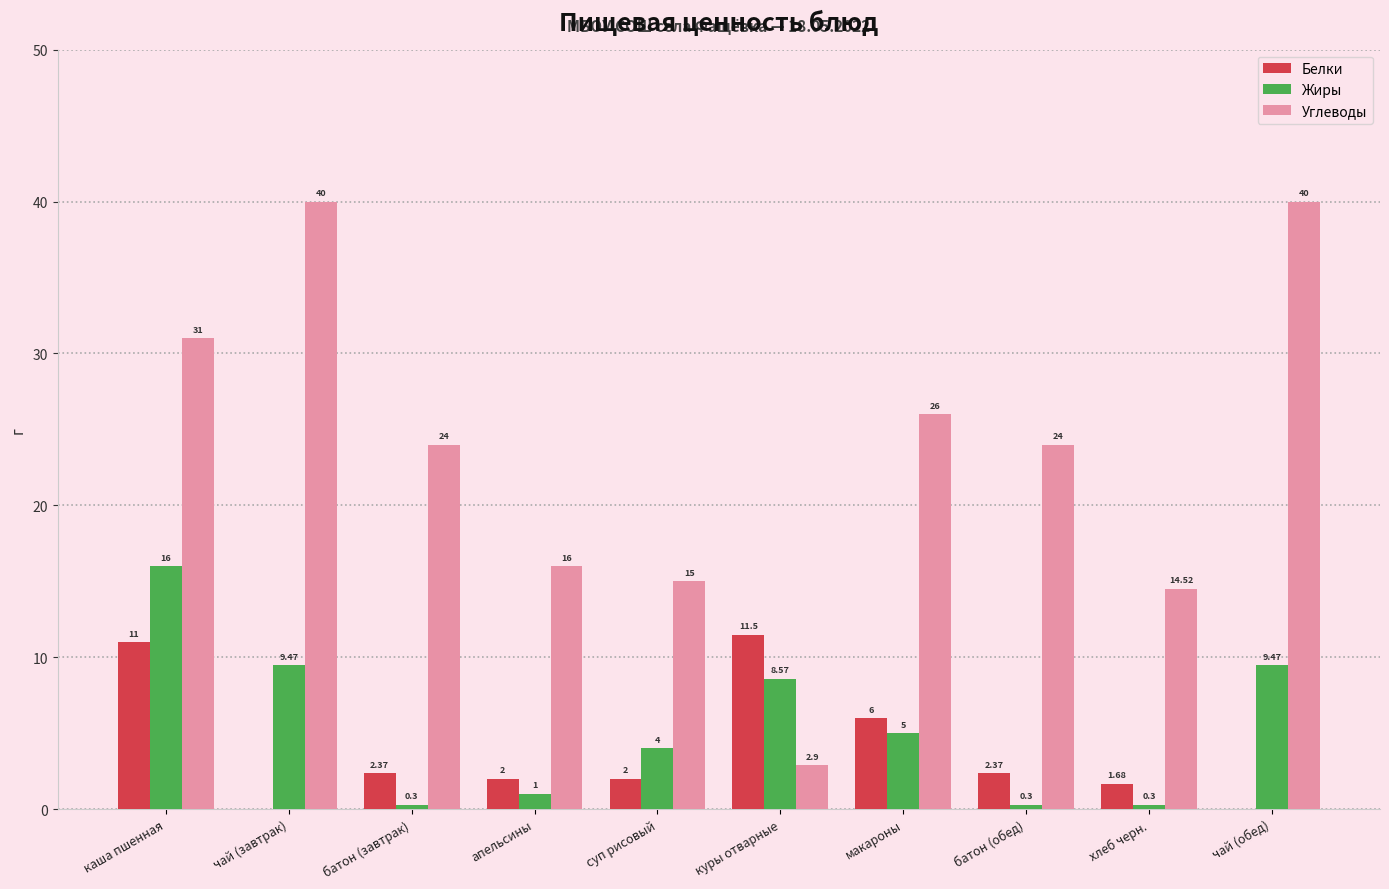

Which series changed the most between макароны and хлеб черн.?

Углеводы